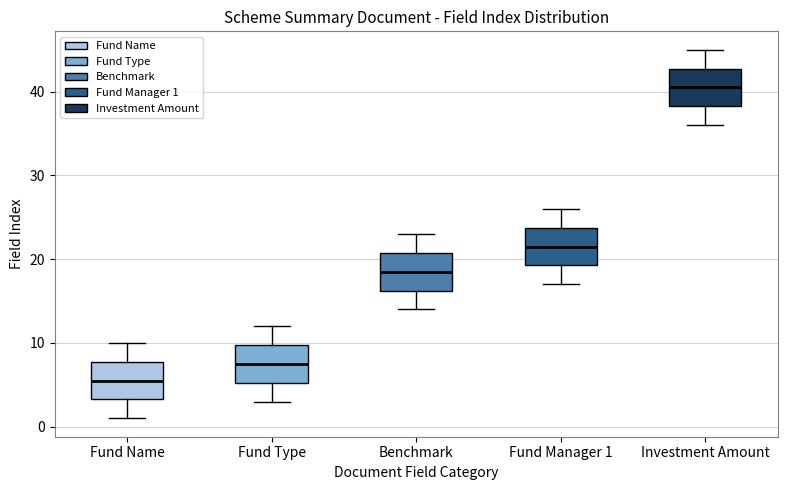

Where does the upper whisker of the box for Fund Name end on the y-axis? The values are not printed on the chart, so give them approximately, as read against the axis.

10